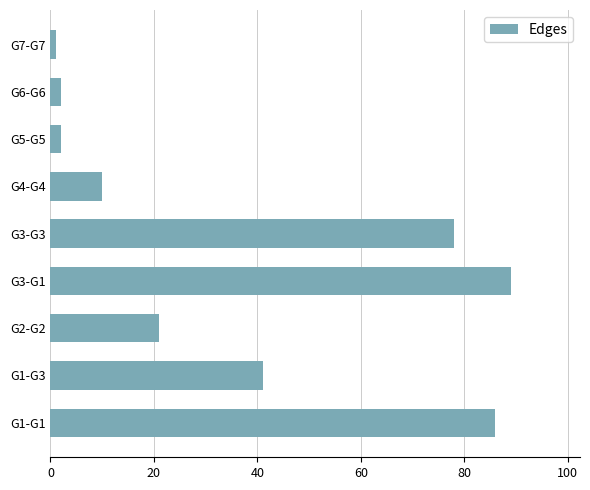

Between G4-G4 and G3-G3, which is larger?

G3-G3